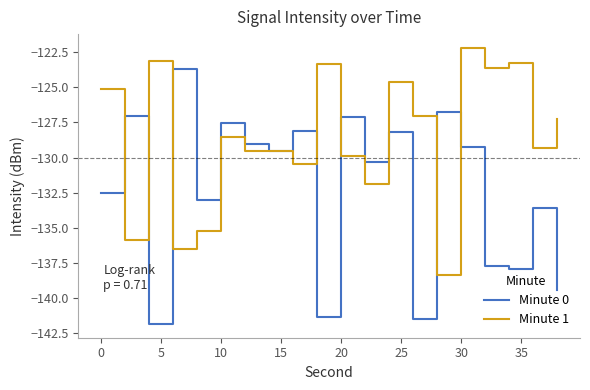

Rank the series by their maximum value, from lowest to highest.

Minute 0, Minute 1